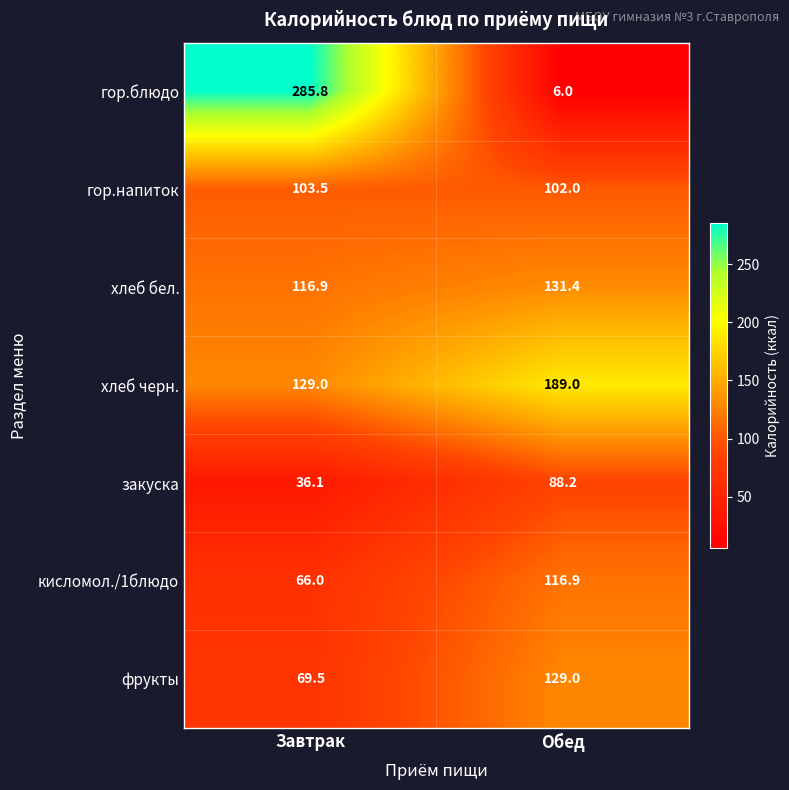

Reading left to right, list all the values displayed in this chart.

гор.блюдо: 285.8	6.0
гор.напиток: 103.5	102.0
хлеб бел.: 116.9	131.4
хлеб черн.: 129.0	189.0
закуска: 36.1	88.2
кисломол./1блюдо: 66.0	116.9
фрукты: 69.5	129.0